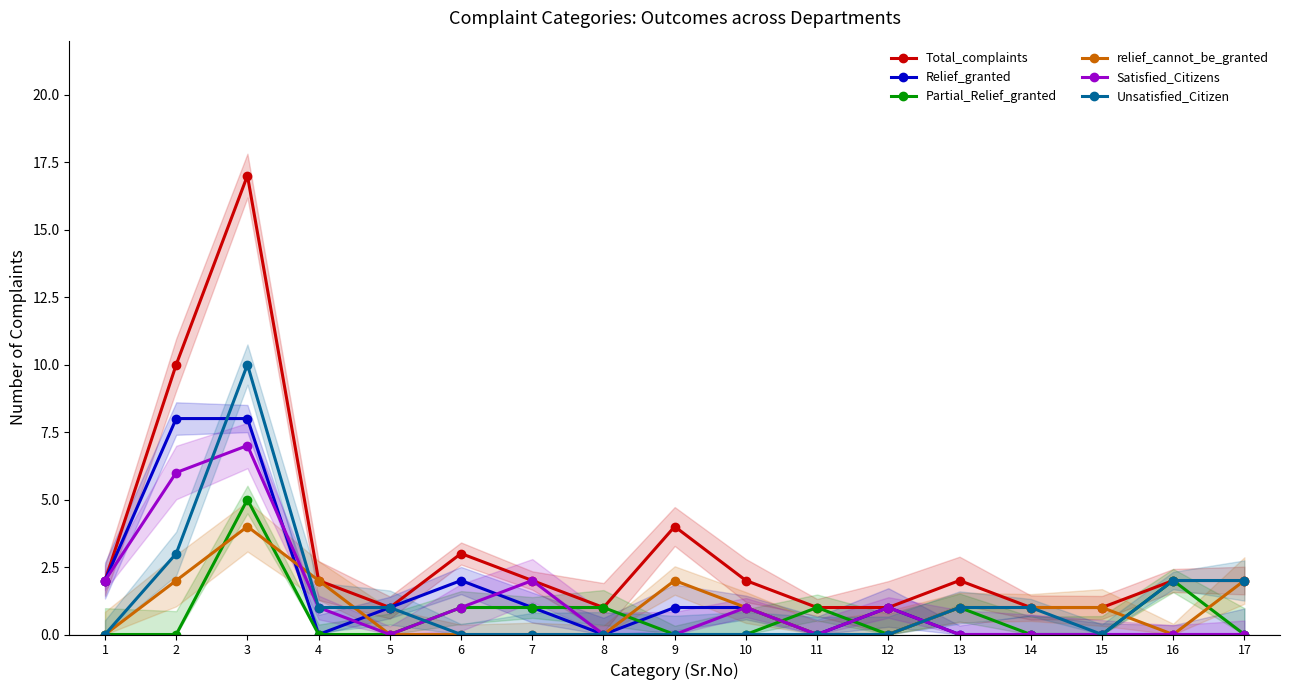

How many interior local peaks does the Partial_Relief_granted series have?

4